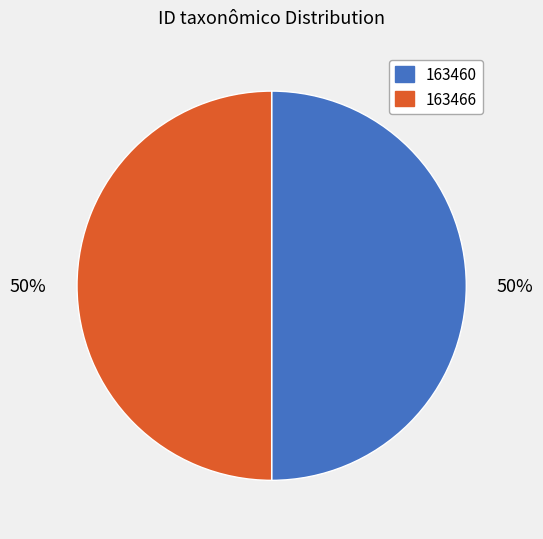

The 163466 slice represents 44% of the pie. True or false?

False